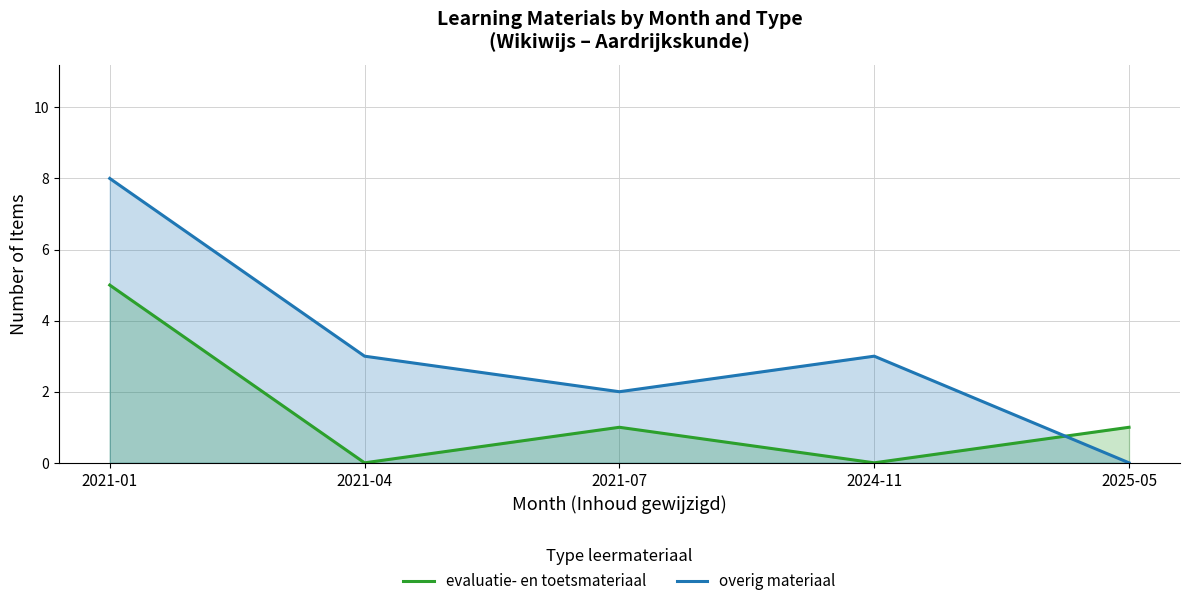

Reading left to right, extract all data points from this chart.

evaluatie- en toetsmateriaal: 2021-01=5	2021-04=0	2021-07=1	2024-11=0	2025-05=1
overig materiaal: 2021-01=8	2021-04=3	2021-07=2	2024-11=3	2025-05=0